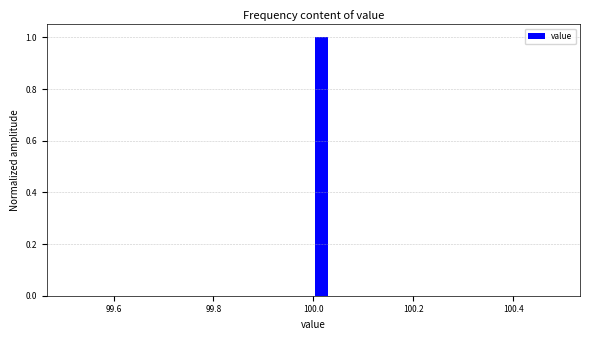

Around what value on the x-axis is the tallest bar? Give the approximate position of its centre, as read against the axis.

100.02